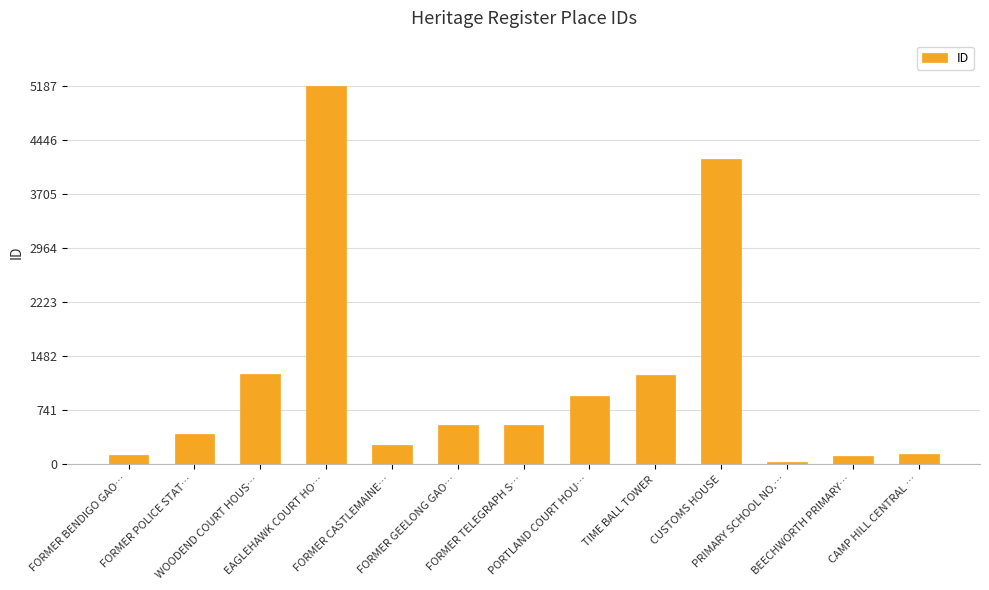

What is the label of the 10th bar from the left?

CUSTOMS HOUSE